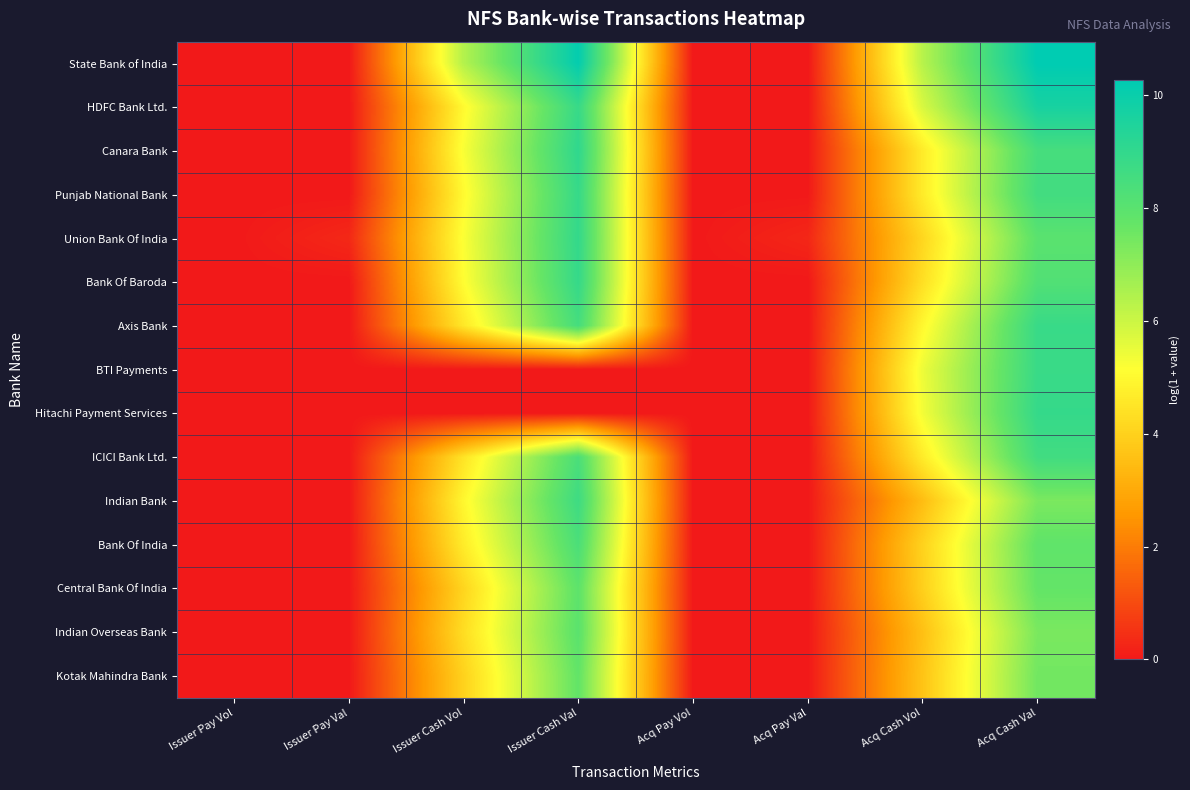

Reading left to right, extract all data points from this chart.

State Bank of India: Issuer Pay Vol=0.0	Issuer Pay Val=0.0	Issuer Cash Vol=6.4	Issuer Cash Val=10.2	Acq Pay Vol=0.0	Acq Pay Val=0.0	Acq Cash Vol=6.3	Acq Cash Val=10.3
HDFC Bank Ltd.: Issuer Pay Vol=0.0	Issuer Pay Val=0.0	Issuer Cash Vol=5.0	Issuer Cash Val=8.9	Acq Pay Vol=0.0	Acq Pay Val=0.0	Acq Cash Vol=5.8	Acq Cash Val=9.7
Canara Bank: Issuer Pay Vol=0.0	Issuer Pay Val=0.0	Issuer Cash Vol=5.2	Issuer Cash Val=9.1	Acq Pay Vol=0.0	Acq Pay Val=0.0	Acq Cash Vol=4.7	Acq Cash Val=8.5
Punjab National Bank: Issuer Pay Vol=0.0	Issuer Pay Val=0.0	Issuer Cash Vol=5.0	Issuer Cash Val=8.9	Acq Pay Vol=0.0	Acq Pay Val=0.0	Acq Cash Vol=4.7	Acq Cash Val=8.6
Union Bank Of India: Issuer Pay Vol=0.0	Issuer Pay Val=0.3	Issuer Cash Vol=5.2	Issuer Cash Val=9.0	Acq Pay Vol=0.0	Acq Pay Val=0.3	Acq Cash Vol=4.1	Acq Cash Val=8.0
Bank Of Baroda: Issuer Pay Vol=0.0	Issuer Pay Val=0.0	Issuer Cash Vol=5.1	Issuer Cash Val=8.9	Acq Pay Vol=0.0	Acq Pay Val=0.0	Acq Cash Vol=4.3	Acq Cash Val=8.2
Axis Bank: Issuer Pay Vol=0.0	Issuer Pay Val=0.0	Issuer Cash Vol=4.6	Issuer Cash Val=8.5	Acq Pay Vol=0.0	Acq Pay Val=0.0	Acq Cash Vol=5.0	Acq Cash Val=8.8
BTI Payments: Issuer Pay Vol=0.0	Issuer Pay Val=0.0	Issuer Cash Vol=0.0	Issuer Cash Val=0.0	Acq Pay Vol=0.0	Acq Pay Val=0.0	Acq Cash Vol=5.4	Acq Cash Val=8.8
Hitachi Payment Services: Issuer Pay Vol=0.0	Issuer Pay Val=0.0	Issuer Cash Vol=0.0	Issuer Cash Val=0.0	Acq Pay Vol=0.0	Acq Pay Val=0.0	Acq Cash Vol=5.3	Acq Cash Val=8.9
ICICI Bank Ltd.: Issuer Pay Vol=0.0	Issuer Pay Val=0.0	Issuer Cash Vol=4.5	Issuer Cash Val=8.4	Acq Pay Vol=0.0	Acq Pay Val=0.0	Acq Cash Vol=4.7	Acq Cash Val=8.6
Indian Bank: Issuer Pay Vol=0.0	Issuer Pay Val=0.0	Issuer Cash Vol=5.0	Issuer Cash Val=8.7	Acq Pay Vol=0.0	Acq Pay Val=0.0	Acq Cash Vol=3.5	Acq Cash Val=7.3
Bank Of India: Issuer Pay Vol=0.0	Issuer Pay Val=0.0	Issuer Cash Vol=4.7	Issuer Cash Val=8.4	Acq Pay Vol=0.0	Acq Pay Val=0.0	Acq Cash Vol=4.0	Acq Cash Val=7.8
Central Bank Of India: Issuer Pay Vol=0.0	Issuer Pay Val=0.0	Issuer Cash Vol=4.1	Issuer Cash Val=7.9	Acq Pay Vol=0.0	Acq Pay Val=0.0	Acq Cash Vol=4.0	Acq Cash Val=7.8
Indian Overseas Bank: Issuer Pay Vol=0.0	Issuer Pay Val=0.0	Issuer Cash Vol=4.3	Issuer Cash Val=8.0	Acq Pay Vol=0.0	Acq Pay Val=0.0	Acq Cash Vol=3.6	Acq Cash Val=7.3
Kotak Mahindra Bank: Issuer Pay Vol=0.0	Issuer Pay Val=0.0	Issuer Cash Vol=4.0	Issuer Cash Val=7.8	Acq Pay Vol=0.0	Acq Pay Val=0.0	Acq Cash Vol=3.7	Acq Cash Val=7.5